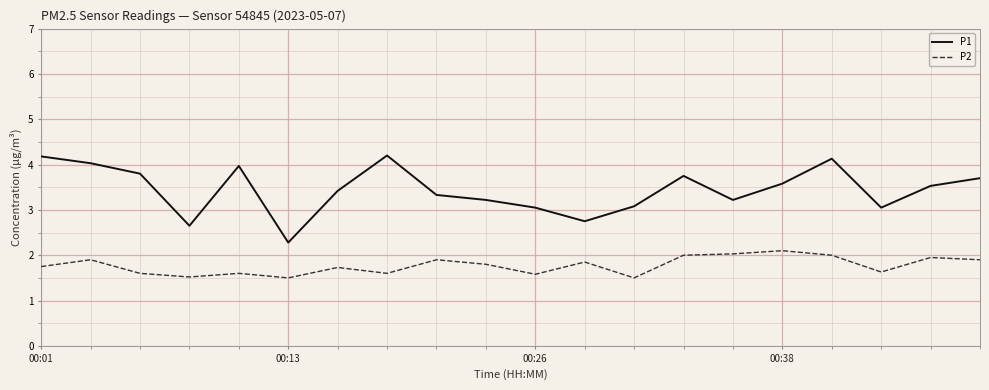

What is the maximum value for P1?

4.2